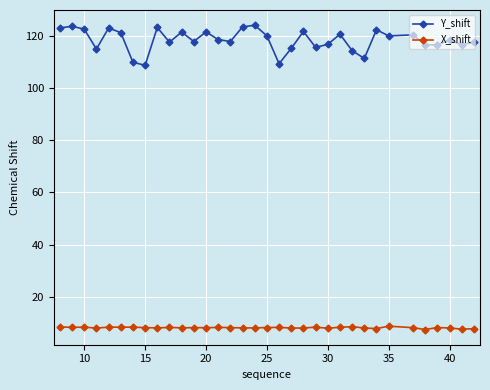

What is the smallest value displayed?

7.5